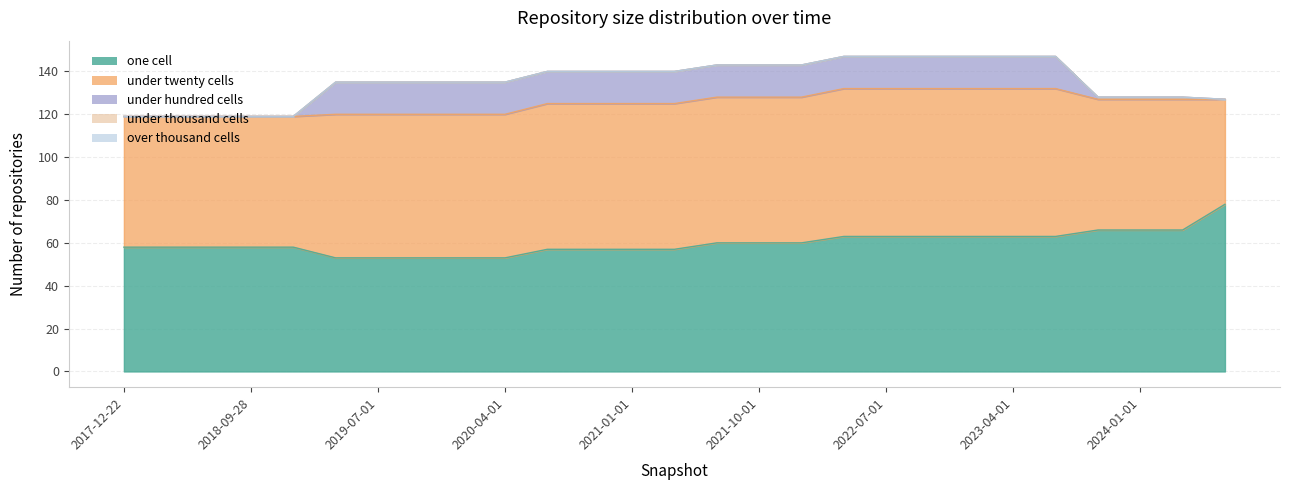

At which label is under_twenty_cells closest to 59?

2017-12-22